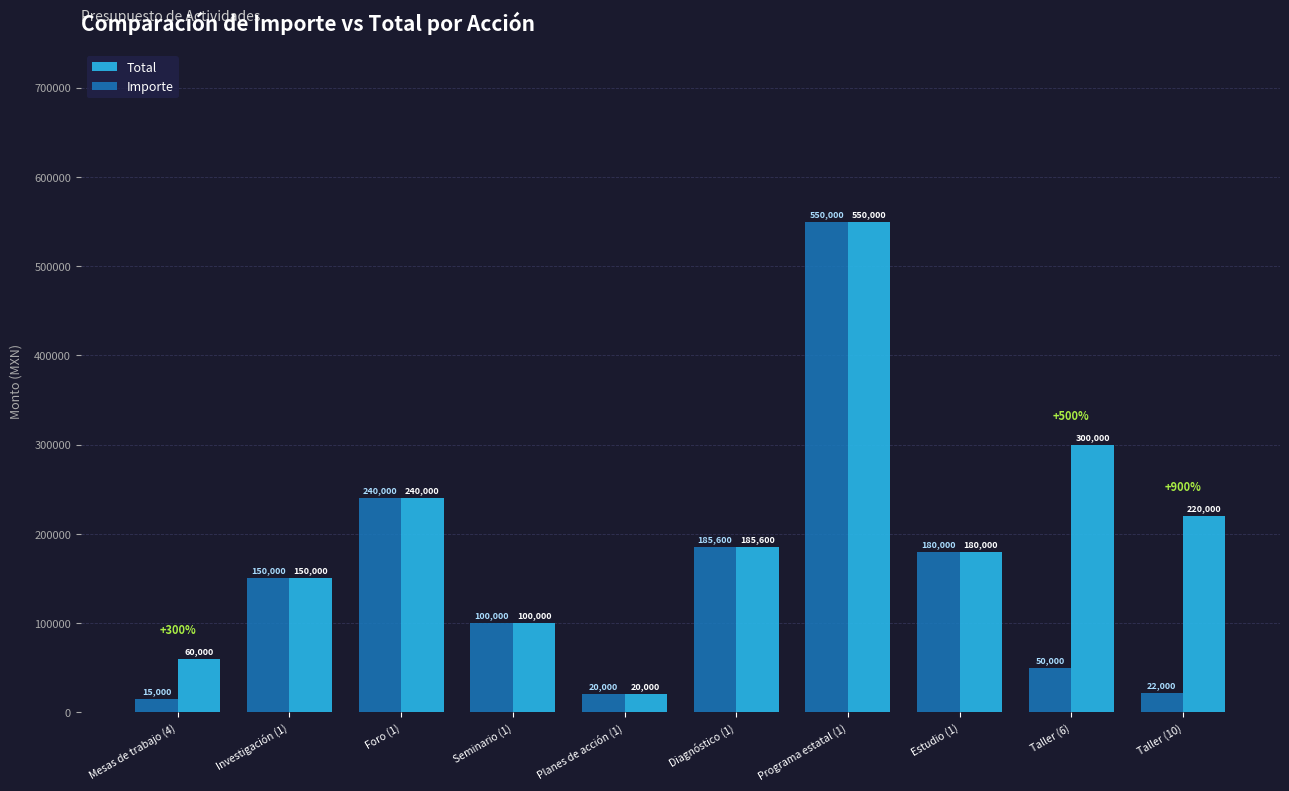

What is the lowest value of the Total series?

20000